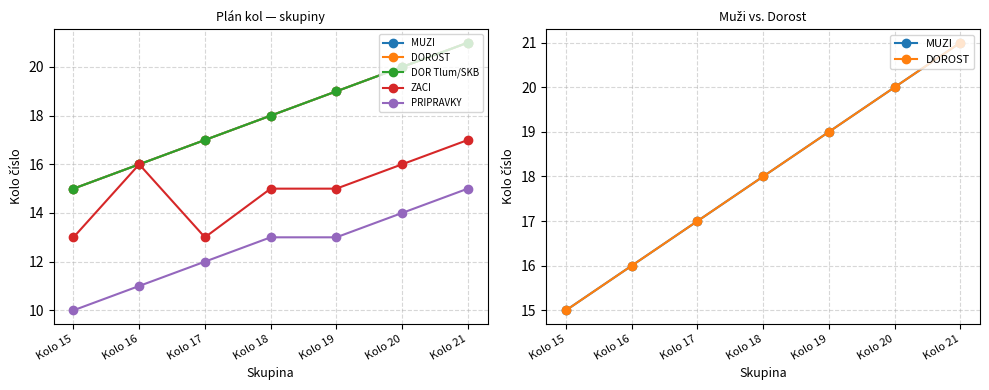

Which category has the lowest value in the DOROST series?

Kolo 15